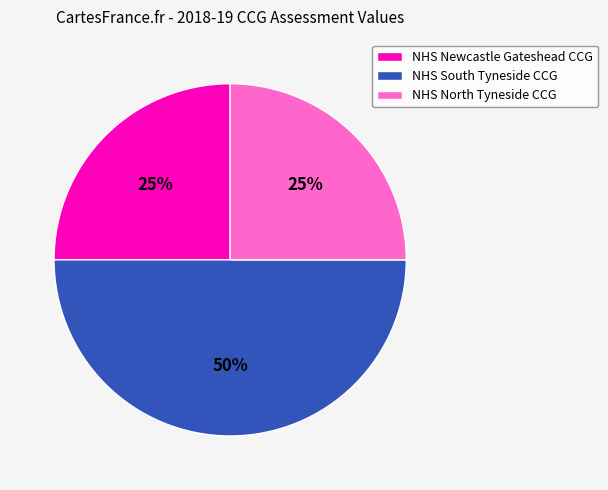

Which slice is the largest?

NHS South Tyneside CCG